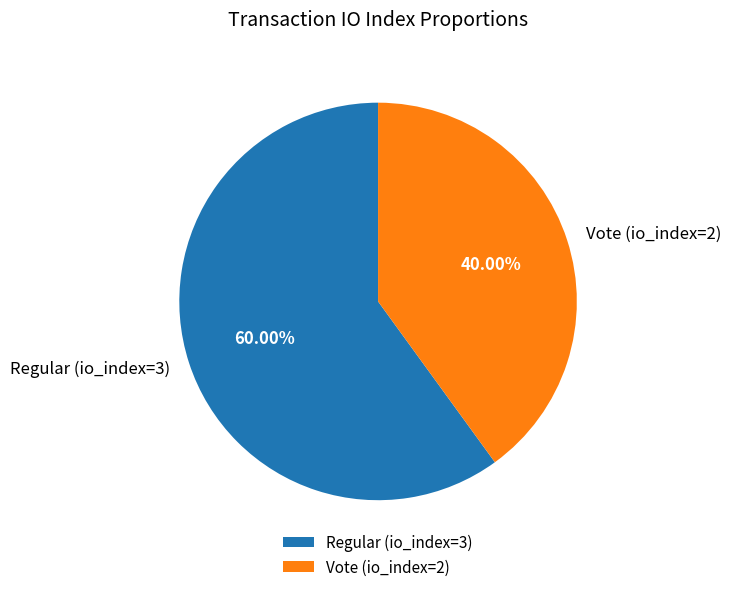

How many slices are in this pie chart?

2